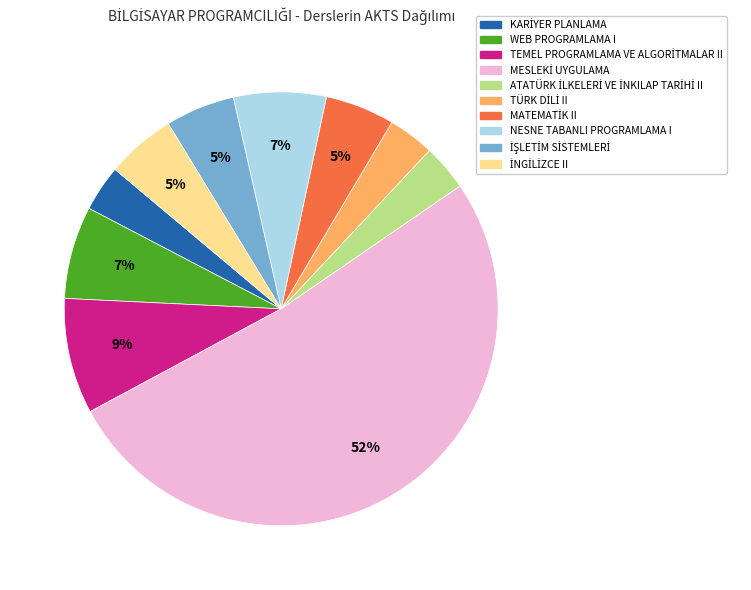

True or false: NESNE TABANLI PROGRAMLAMA I accounts for 1% of the total.

False